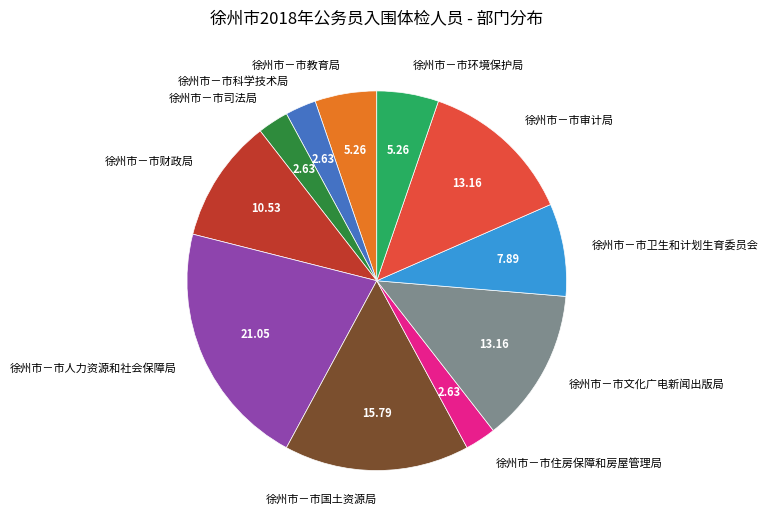

Which slice is the largest?

徐州市－市人力资源和社会保障局